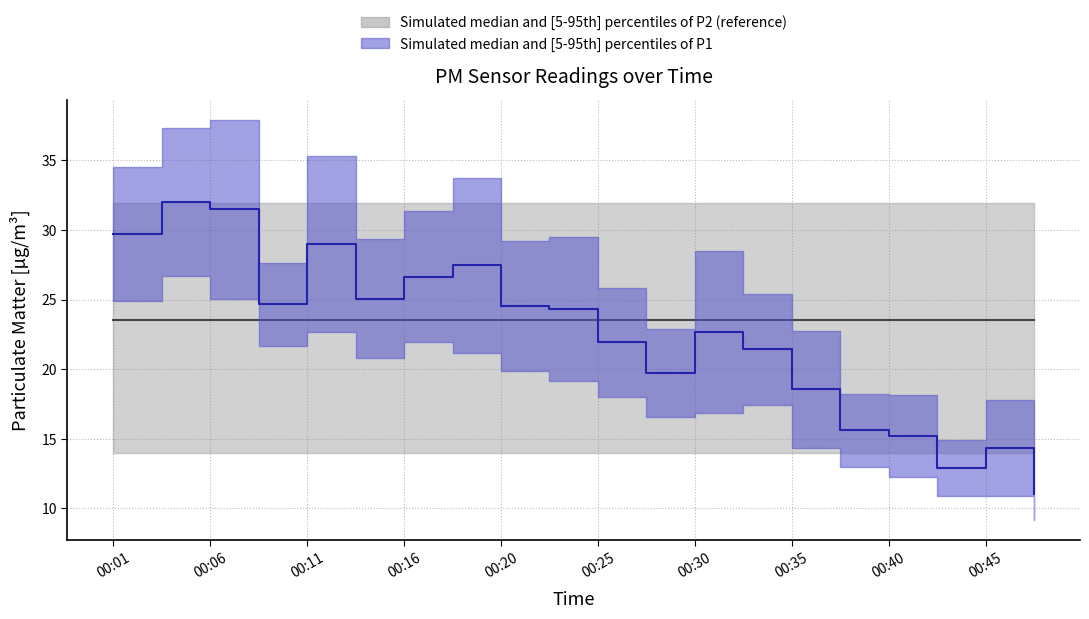

How many points are lower than both their immediate neighbors (excluding endpoints)?

4